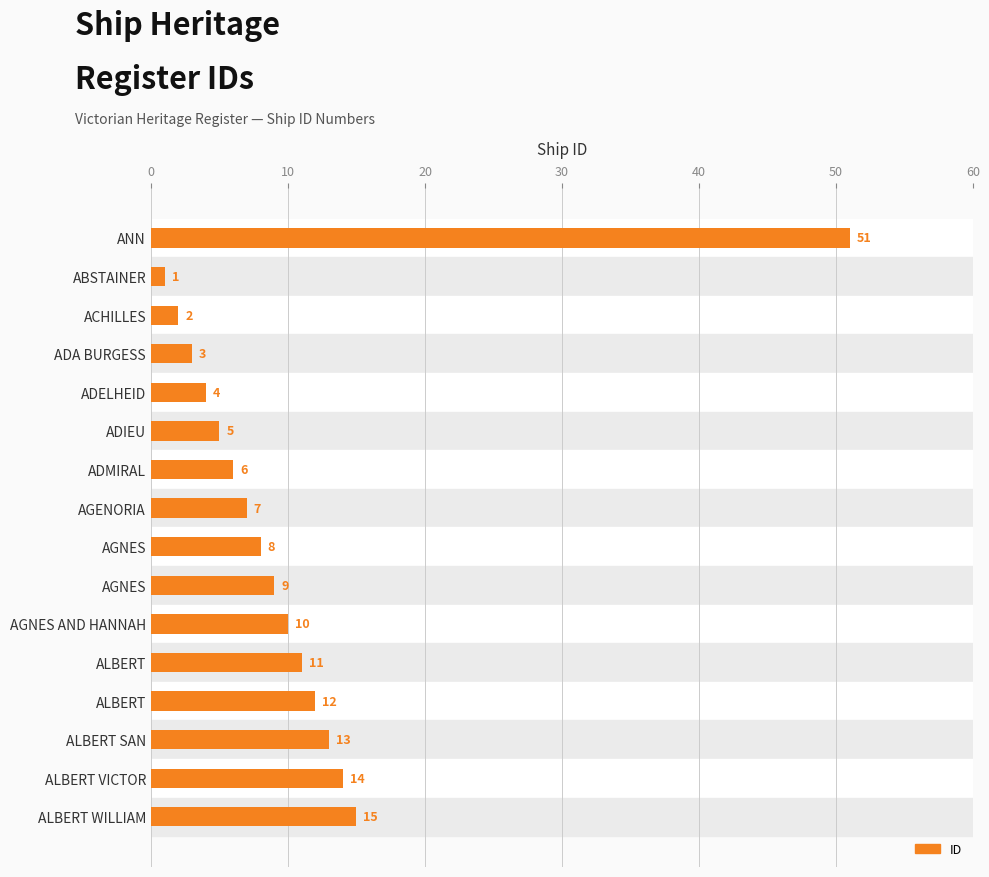

Count the number of categories in the chart.

16